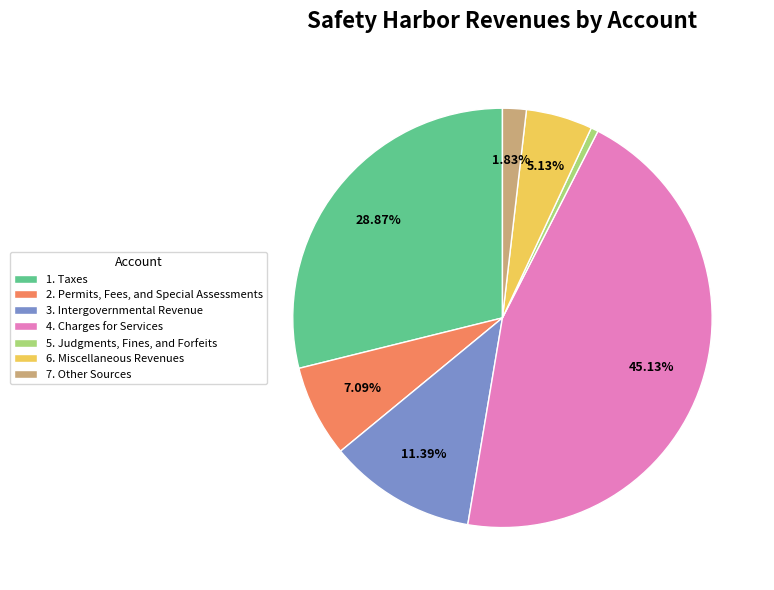

Does any single category account for the majority?

No